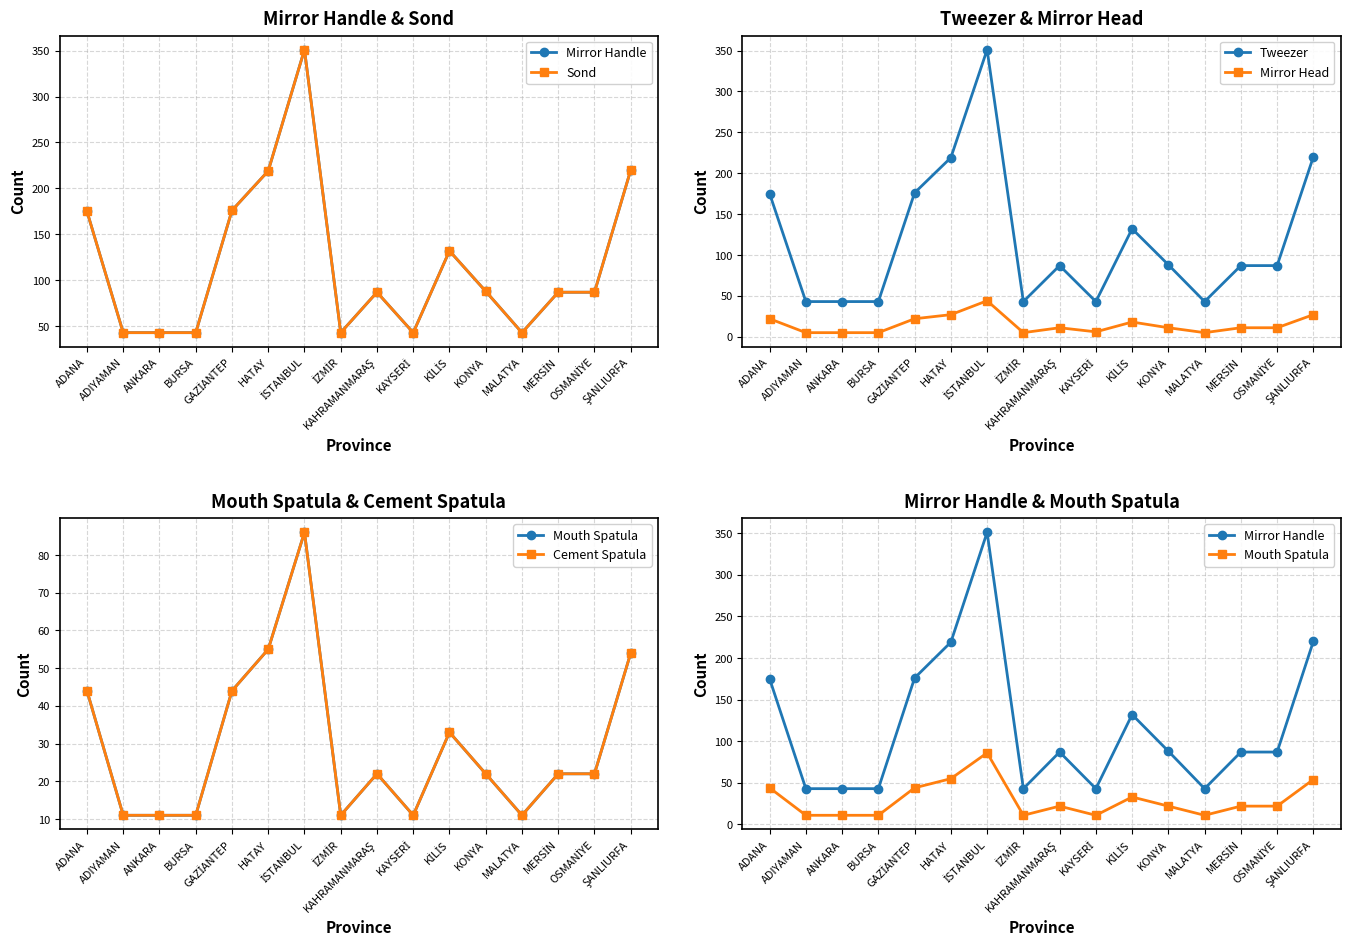

At which category is the sum across all series the highest?

İSTANBUL